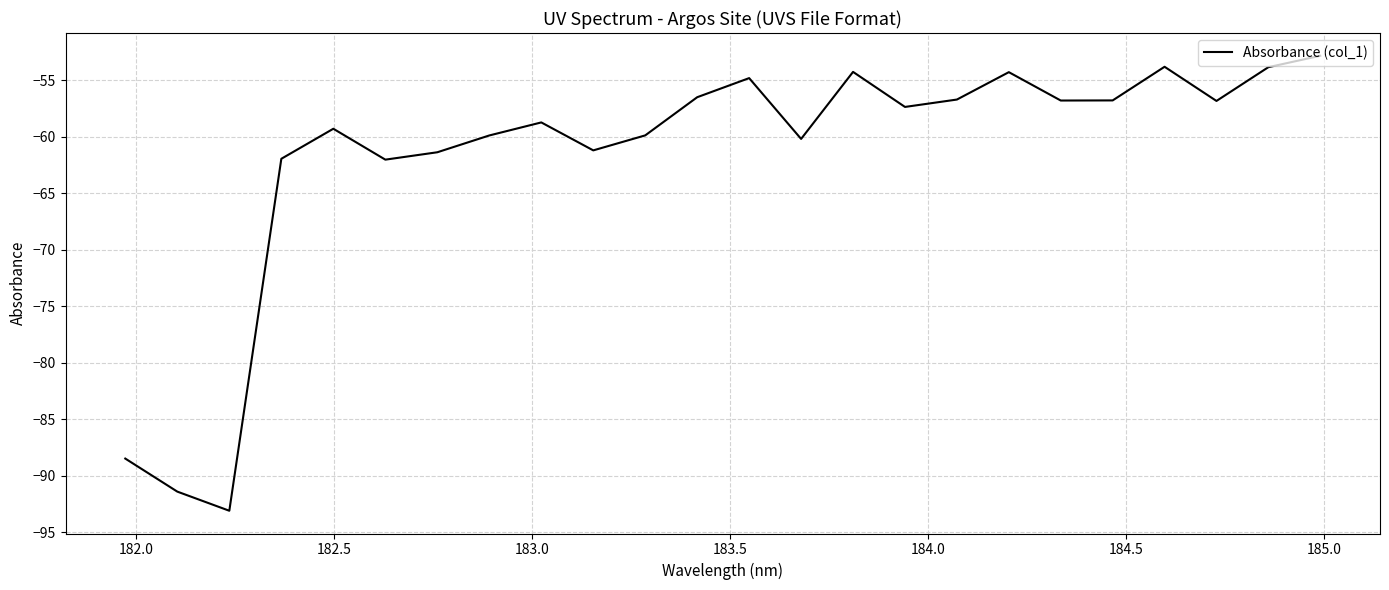

What is the sum of all values?

-1482.7